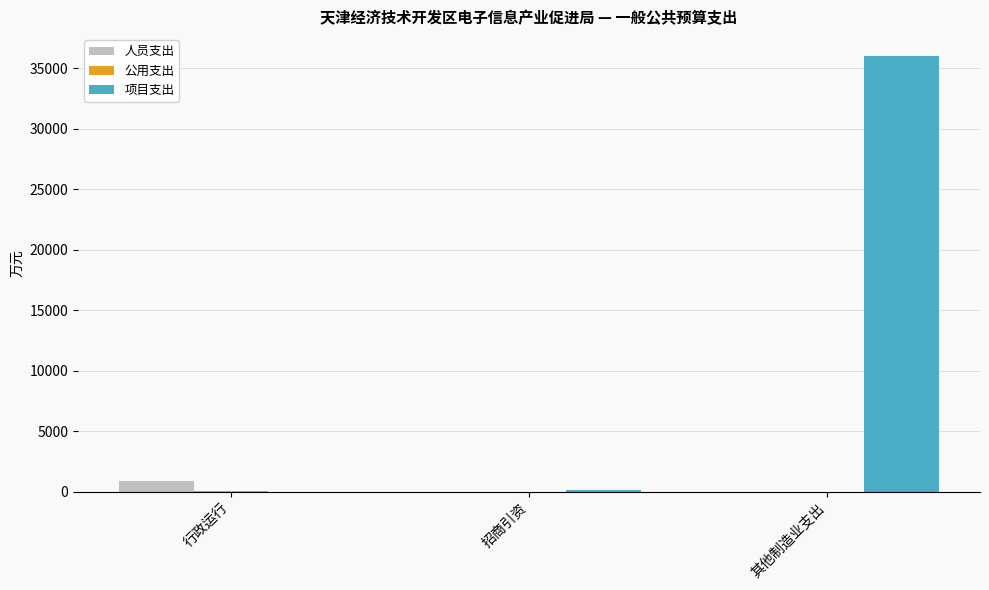

What is the average value of the 项目支出 series?

12033.3